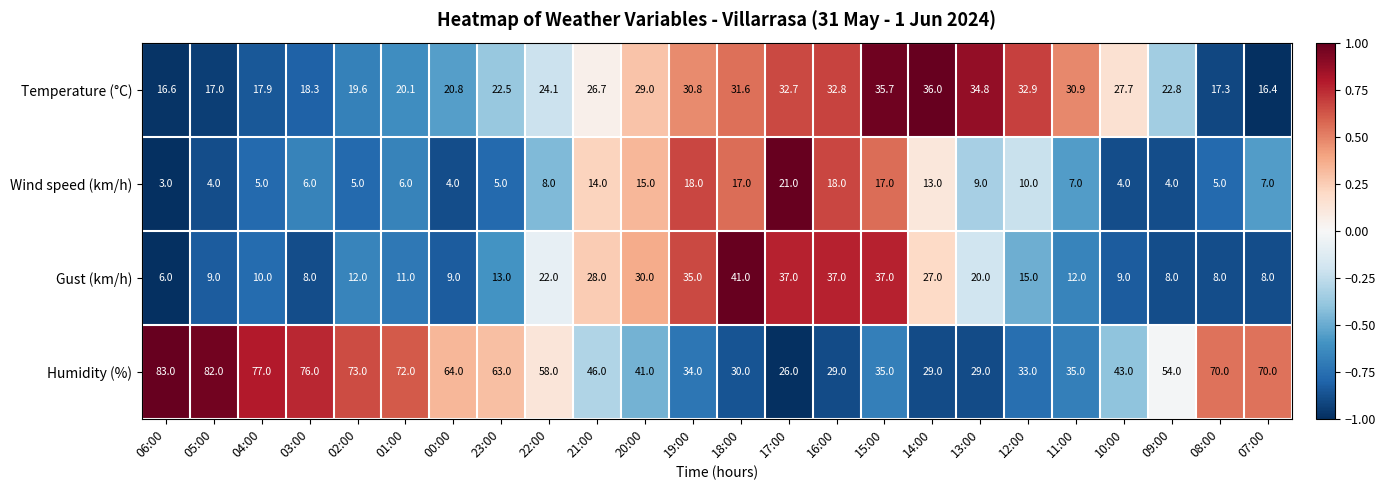

What is the sum of all Temperature (°C) values?

615.0